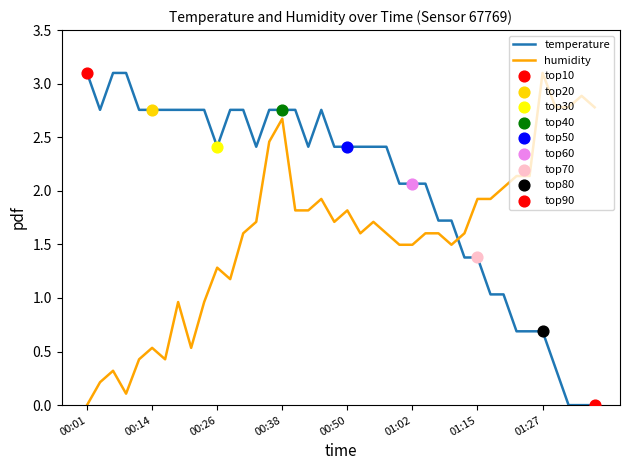

At how many categories does at least one series exceed 1?

40